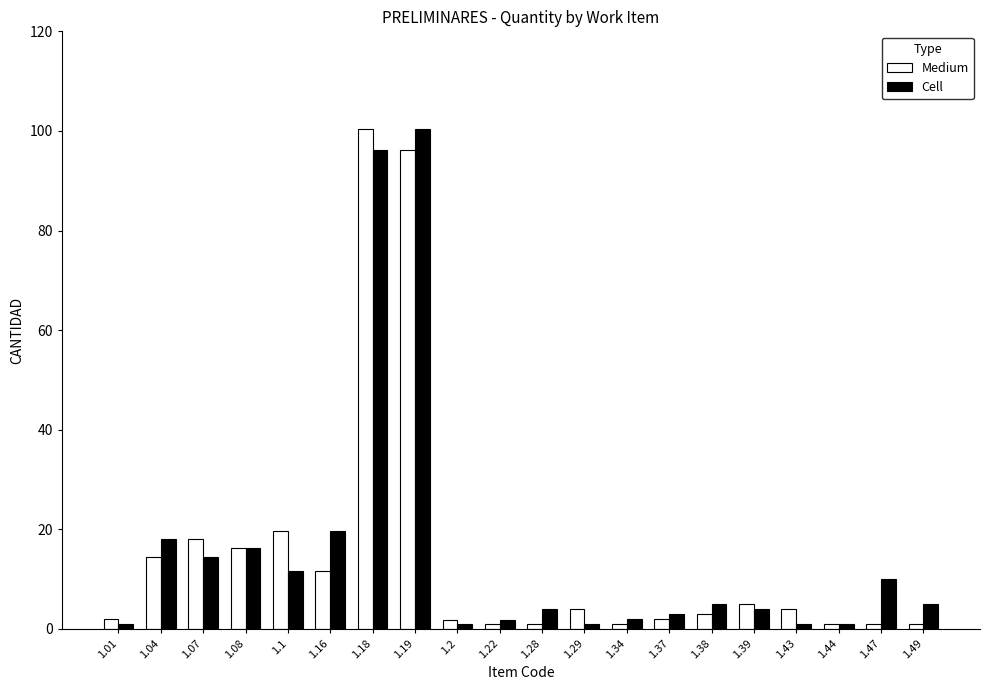

What is the maximum value shown in the chart?

100.4